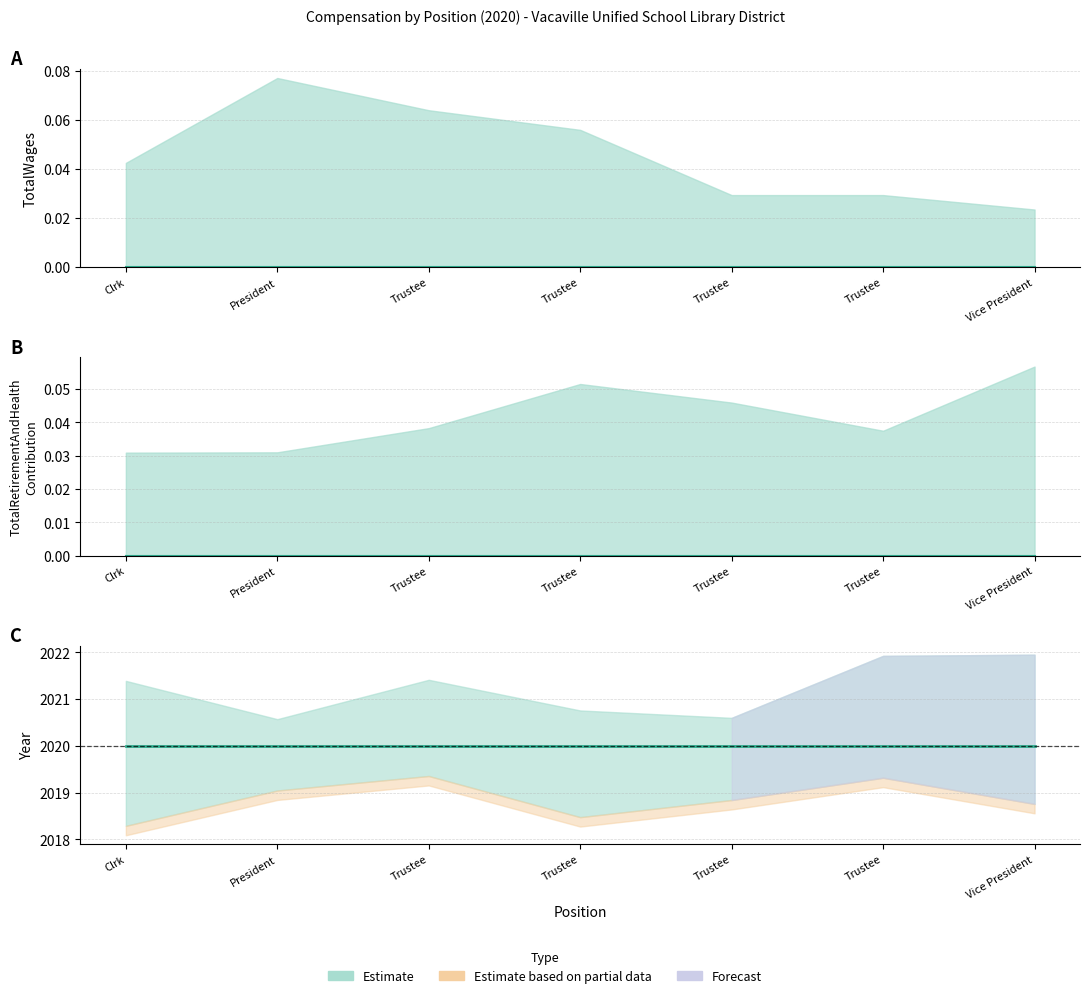

True or false: TotalWages and Year intersect in this chart.

False